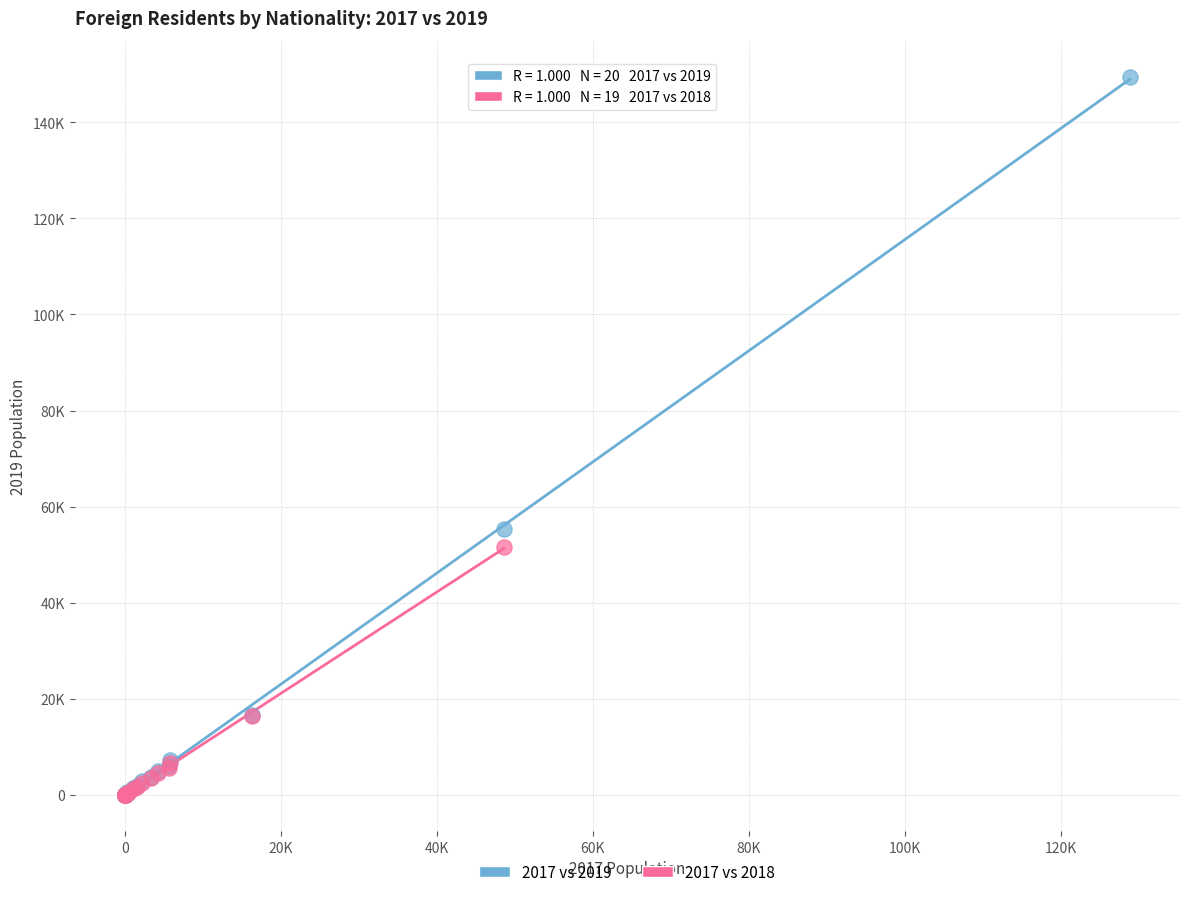

Which series reaches the maximum Y coordinate?

2017 vs 2019